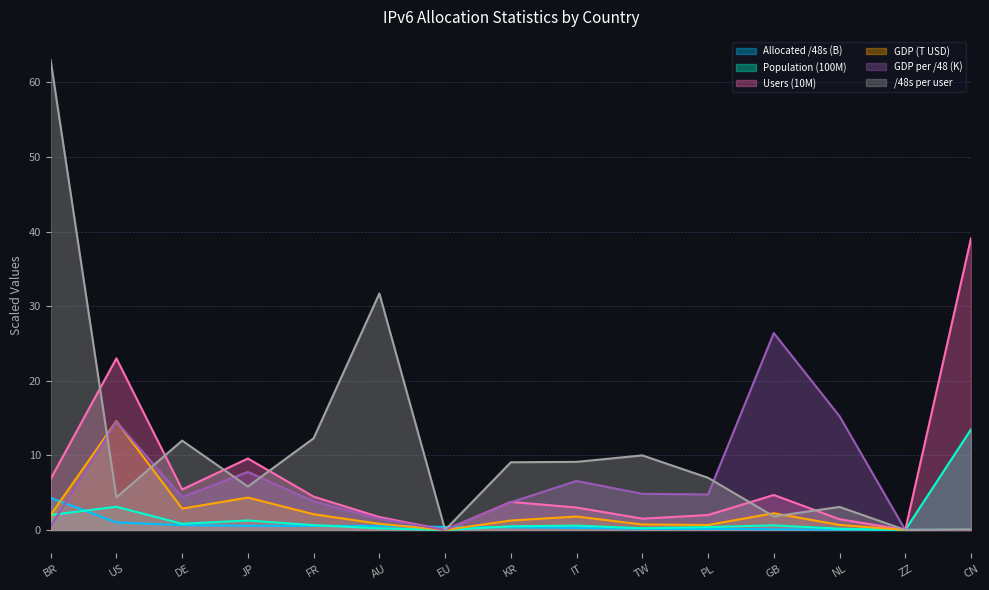

How many times do Users and GDP per /48 cross each other?

1